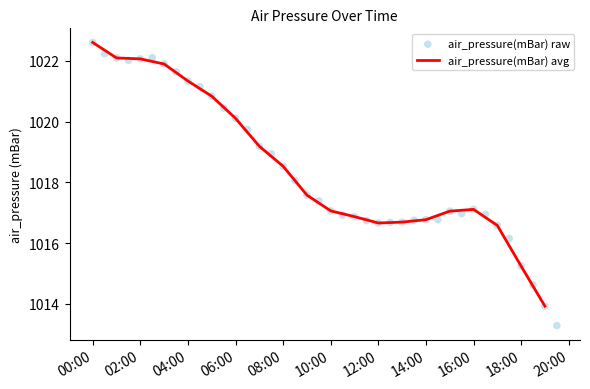

The value of air_pressure(mBar) avg at 06:00 is 340.1. True or false?

False